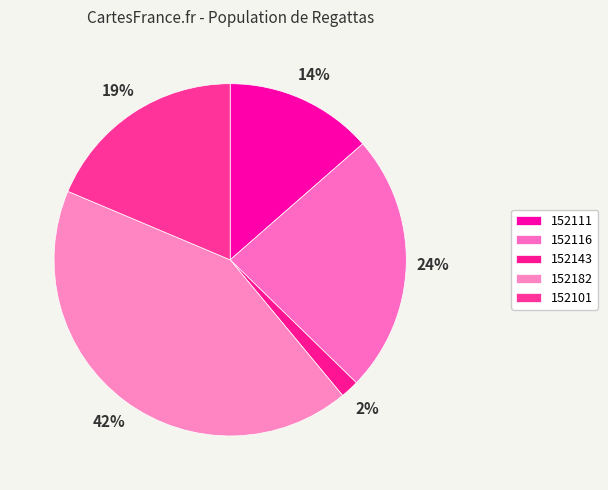

True or false: 152116 accounts for 24% of the total.

True